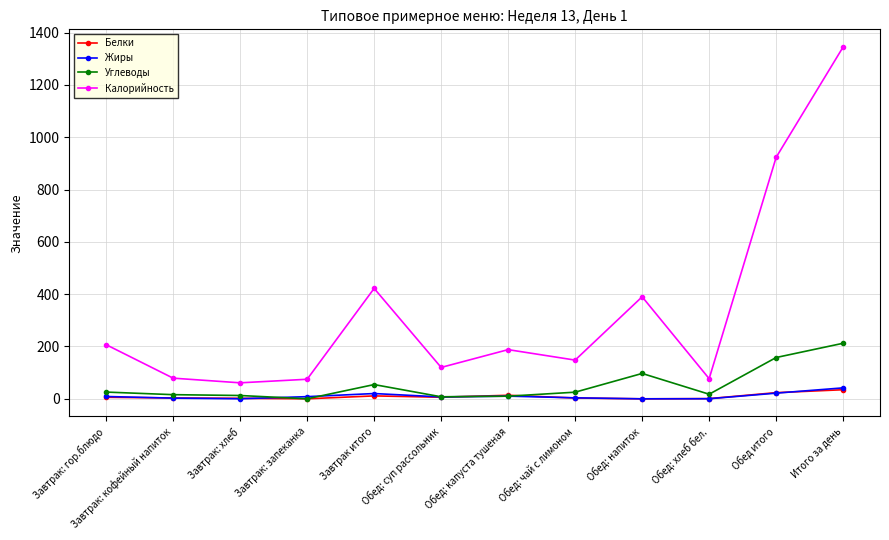

What is the maximum value for Жиры?

41.9